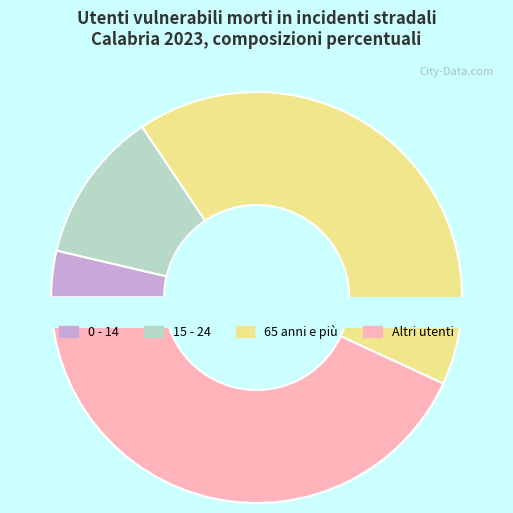

The 0 - 14 slice represents 4% of the pie. True or false?

True